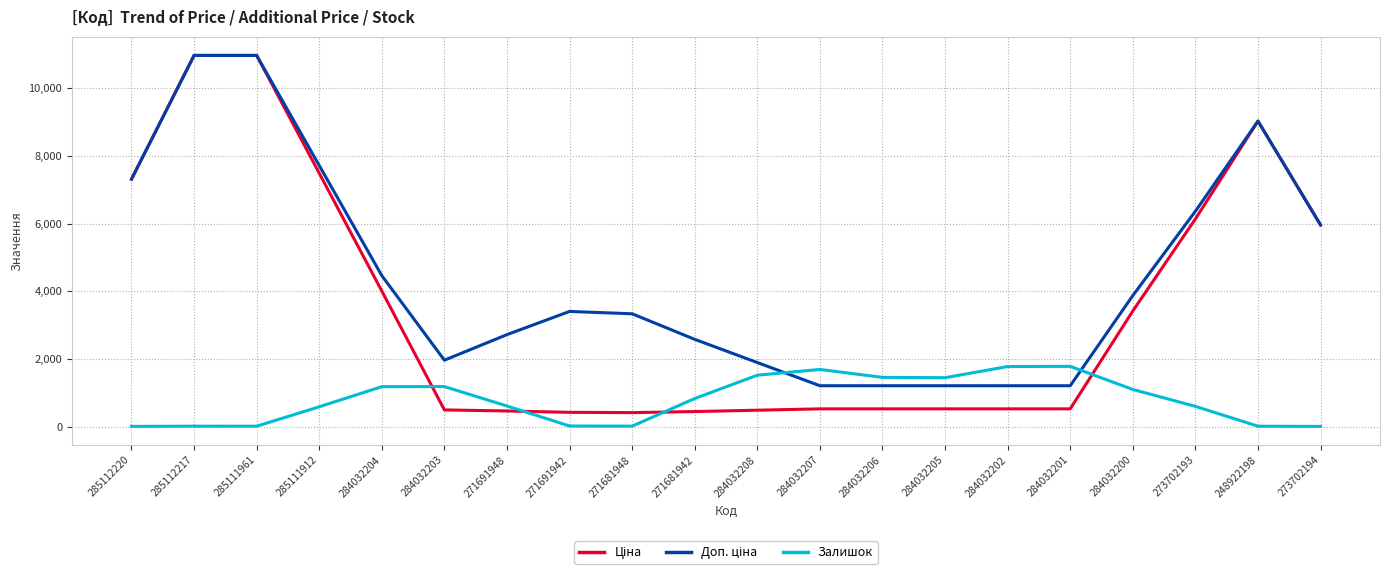

What is the spread (max minus min) of values at 284032208?

1407.5